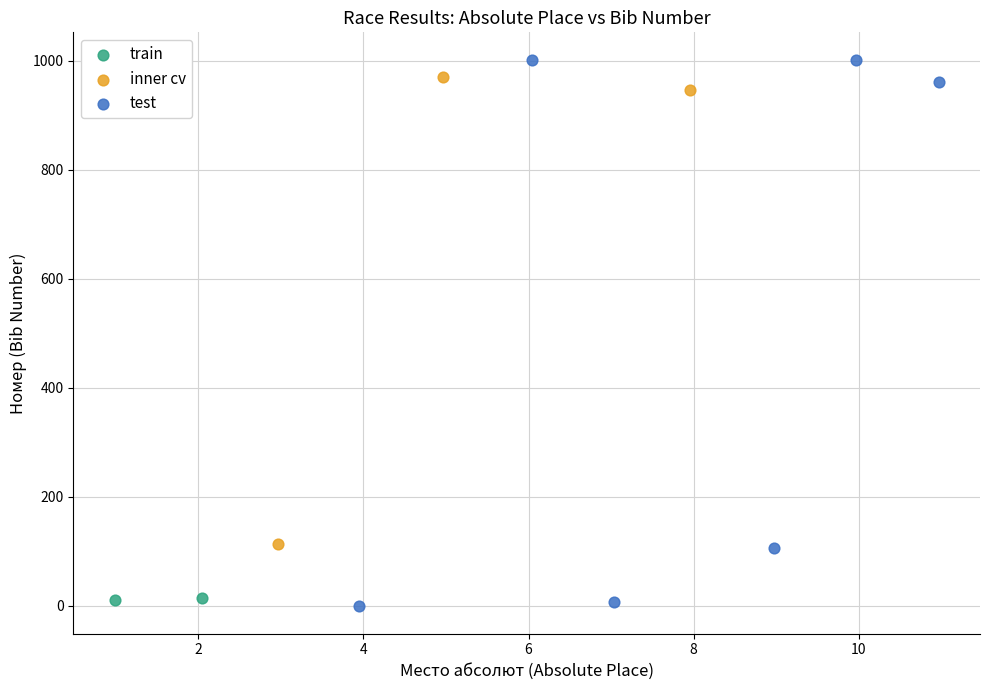

Which series has the largest Y range (max minus min)?

test